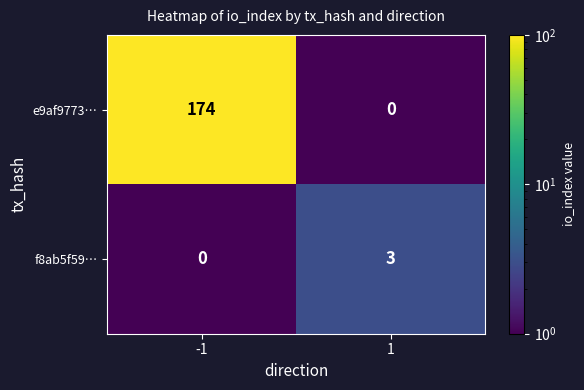

What is the difference between the maximum and minimum values in the e9af9773… series?

174